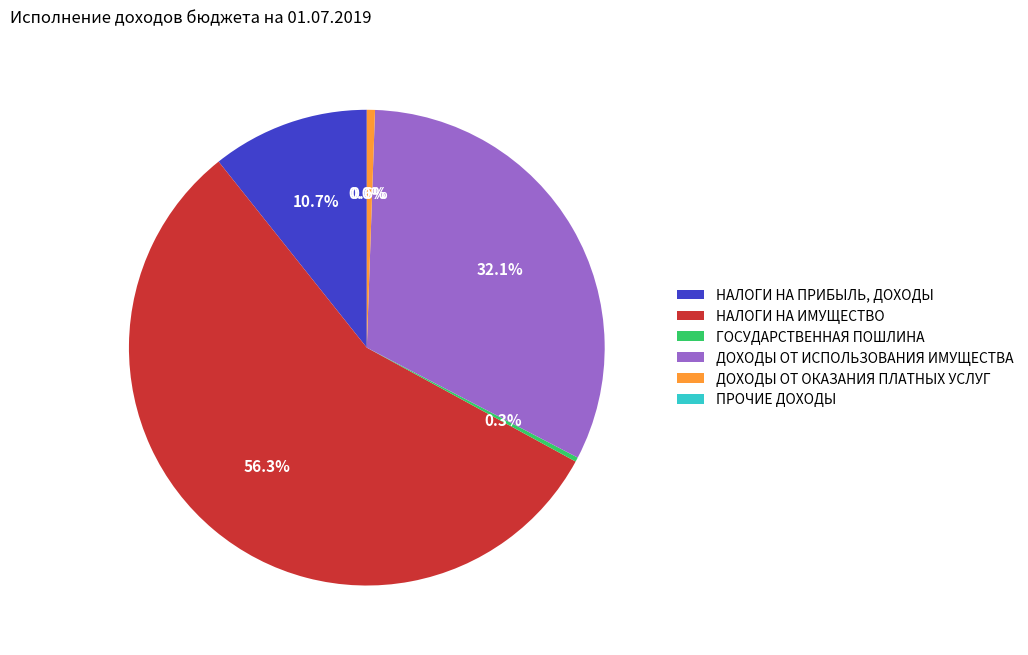

Do ДОХОДЫ ОТ ОКАЗАНИЯ ПЛАТНЫХ УСЛУГ and НАЛОГИ НА ИМУЩЕСТВО together represent more than half of the pie?

Yes